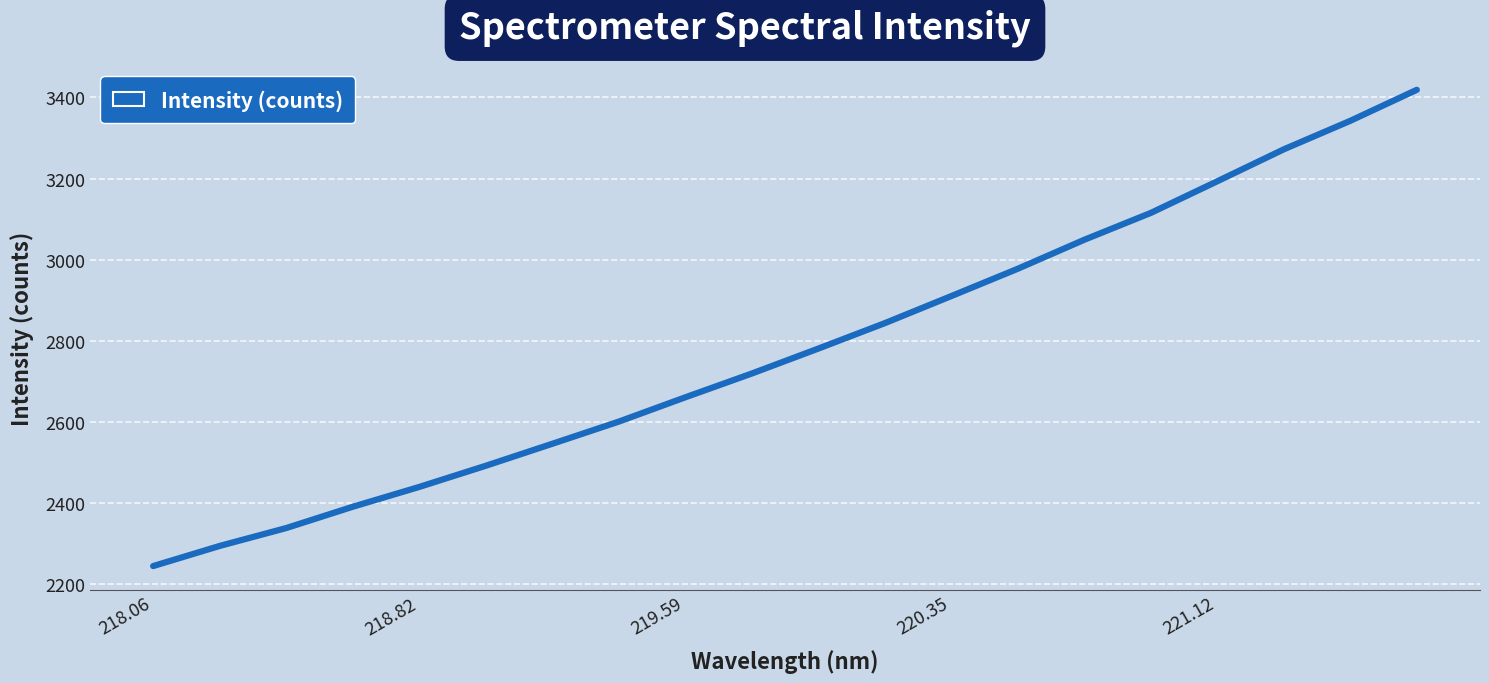

What is the sum of all values?

55628.9